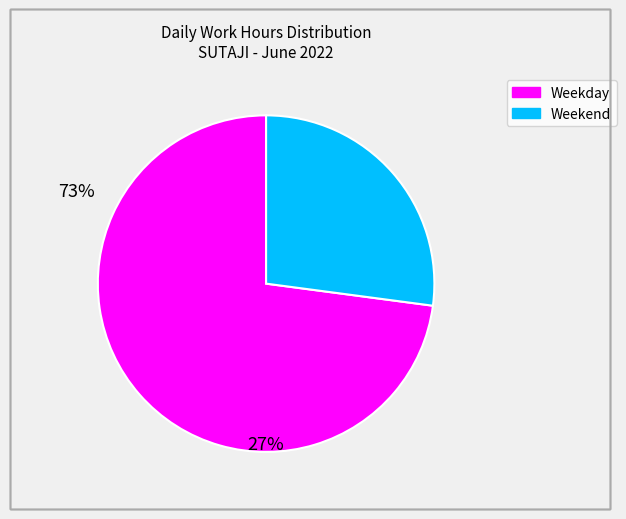

Does any single category account for the majority?

Yes